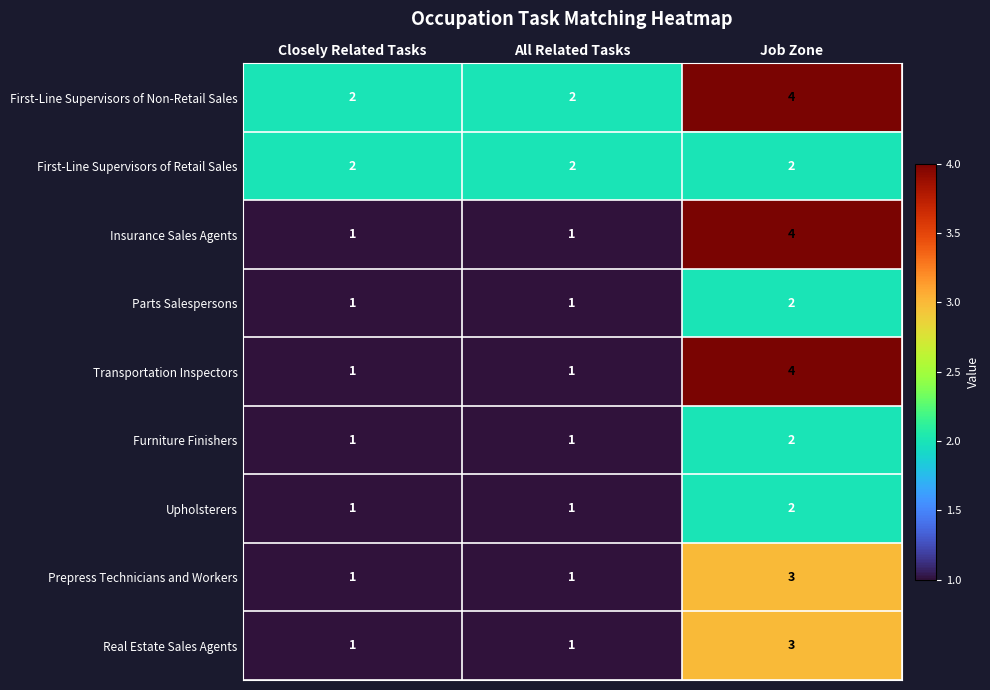

Which series has the largest total across all categories?

First-Line Supervisors of Non-Retail Sales